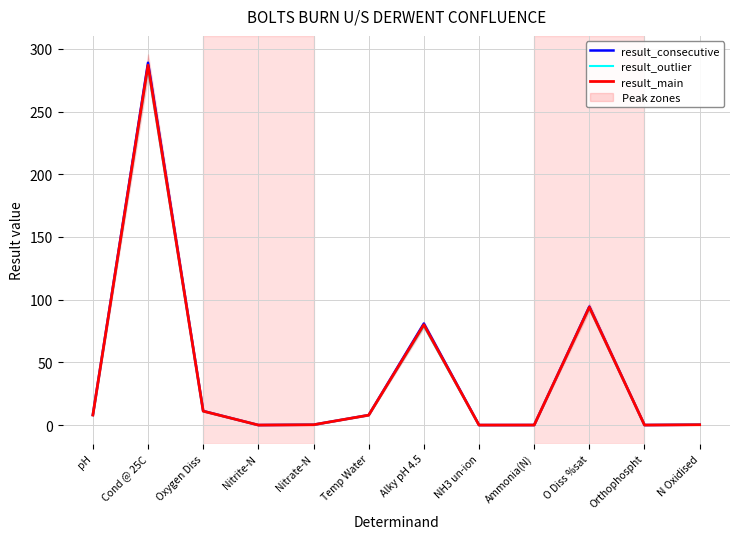

How many data points in result_consecutive are above 7?

6